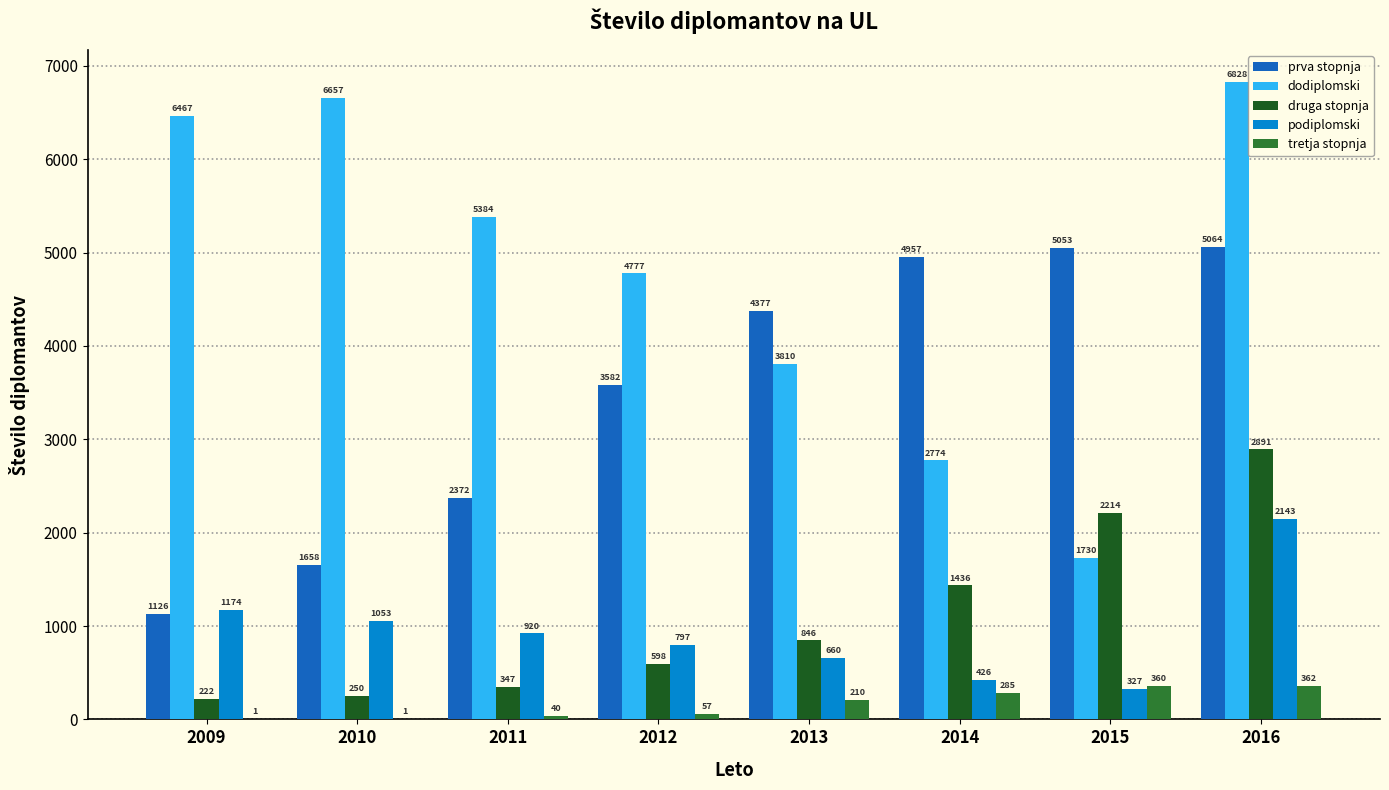

What is the total value across all series at 2015?

9684.5